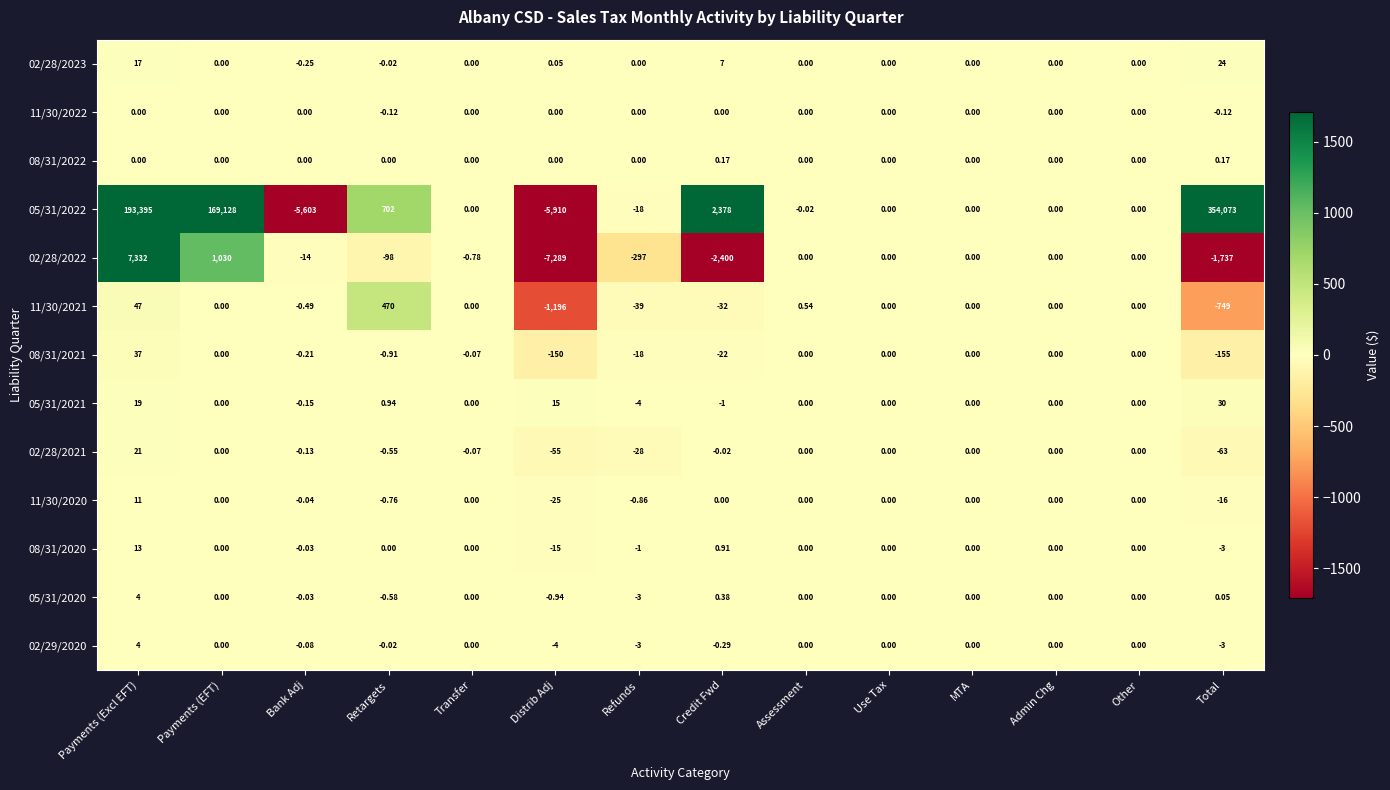

At which category is the sum across all series the highest?

Total